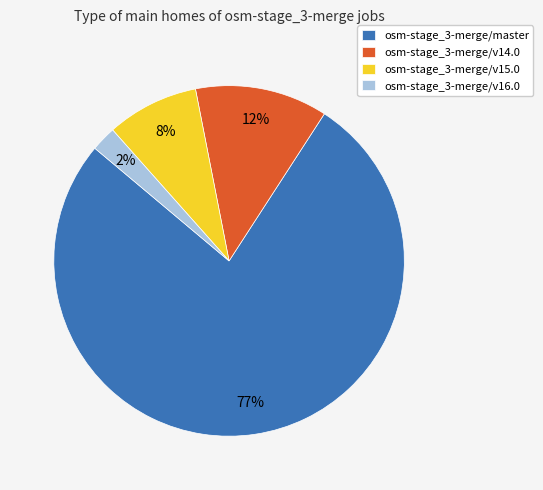

Do osm-stage_3-merge/v15.0 and osm-stage_3-merge/master together represent more than half of the pie?

Yes